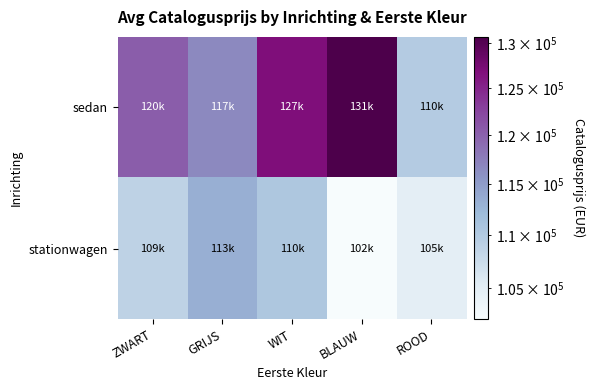

How many categories are shown in the chart?

5